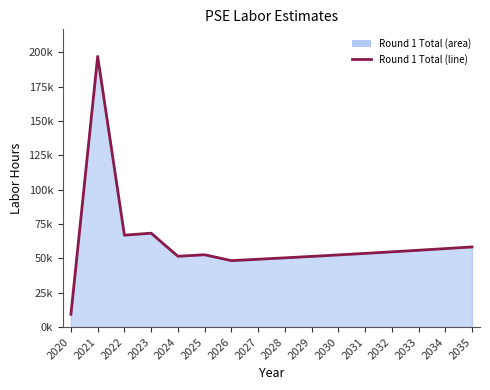

True or false: the data has more than 1 interior local peaks.

True